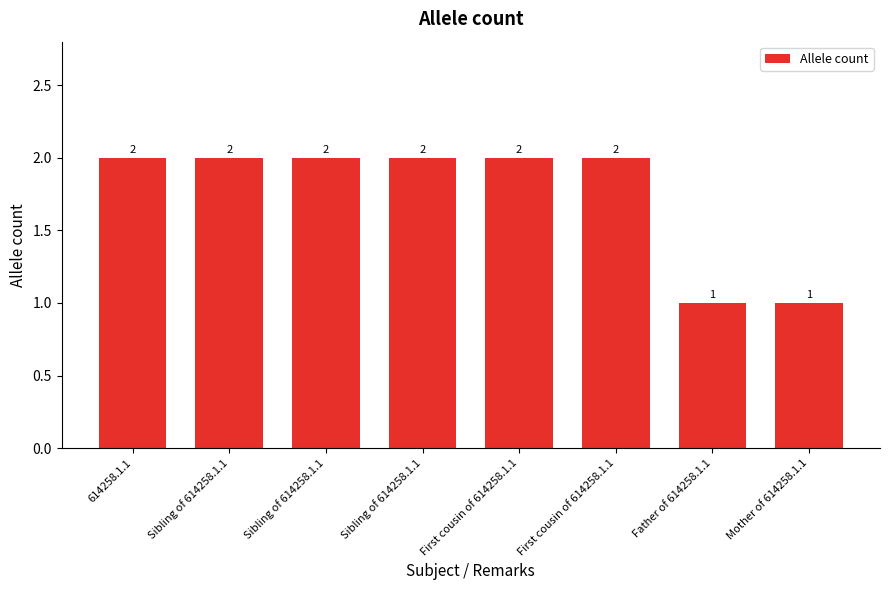

At which category does the chart reach its peak across all series?

614258.1.1